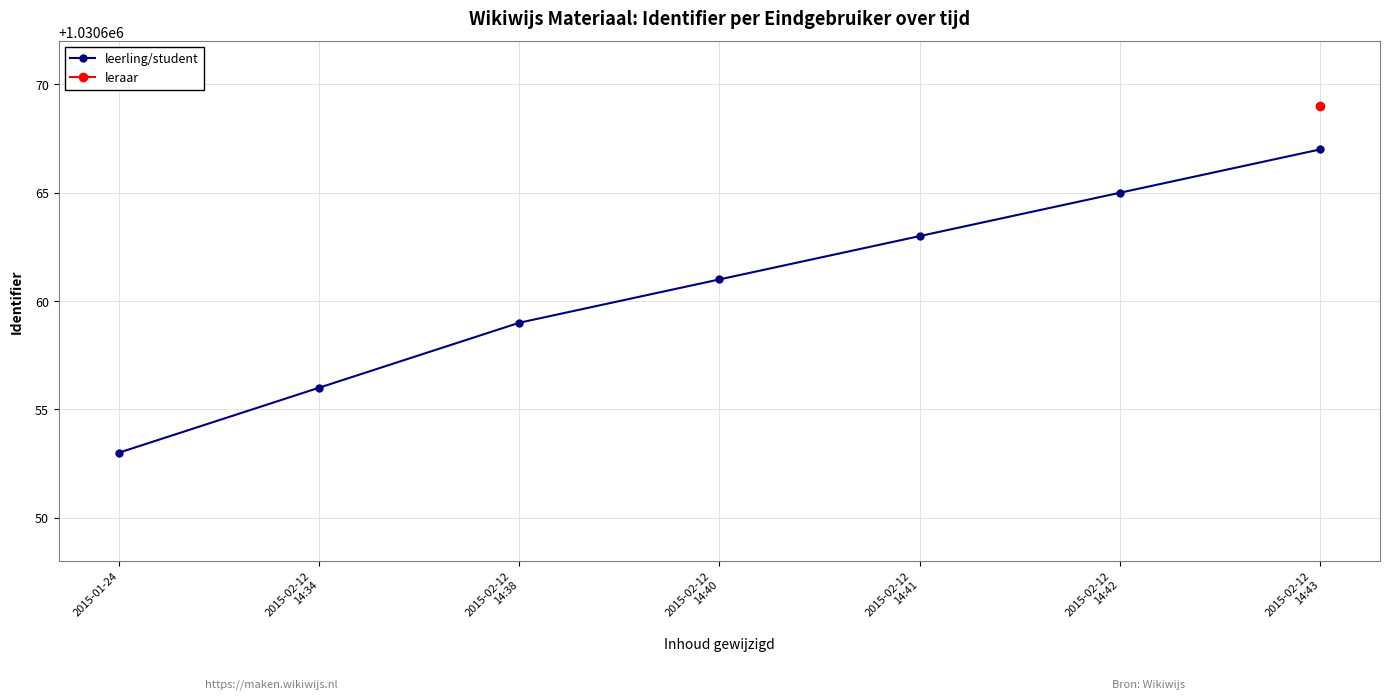

What position from the right is 2015-02-12
14:42?

2